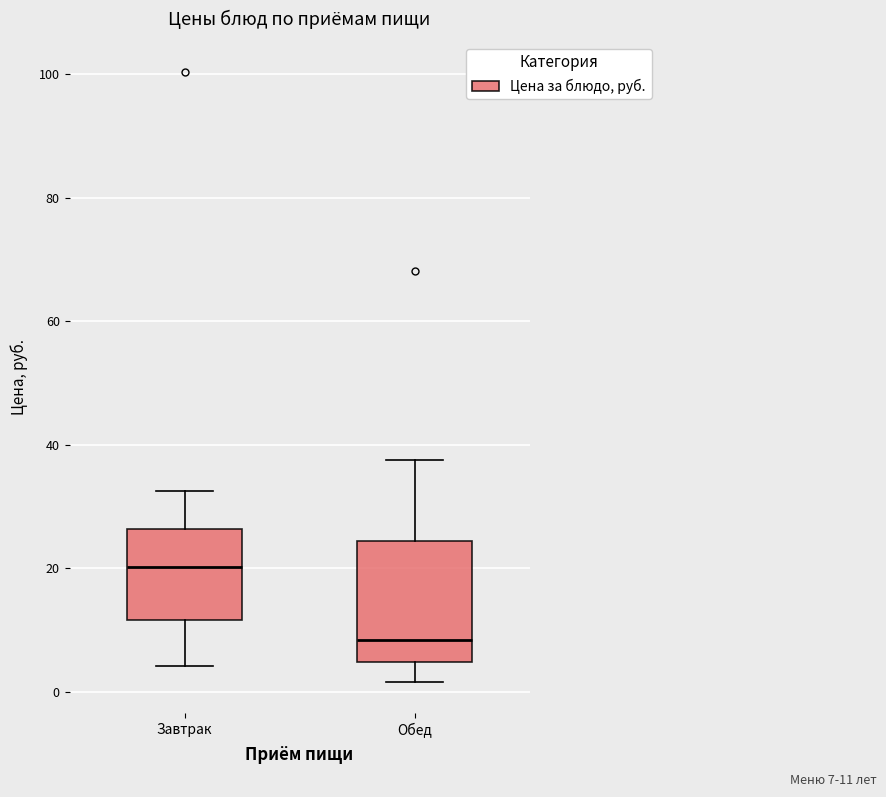

Comparing the boxes themselves (not the whiskers), which one is the tallest?

Обед